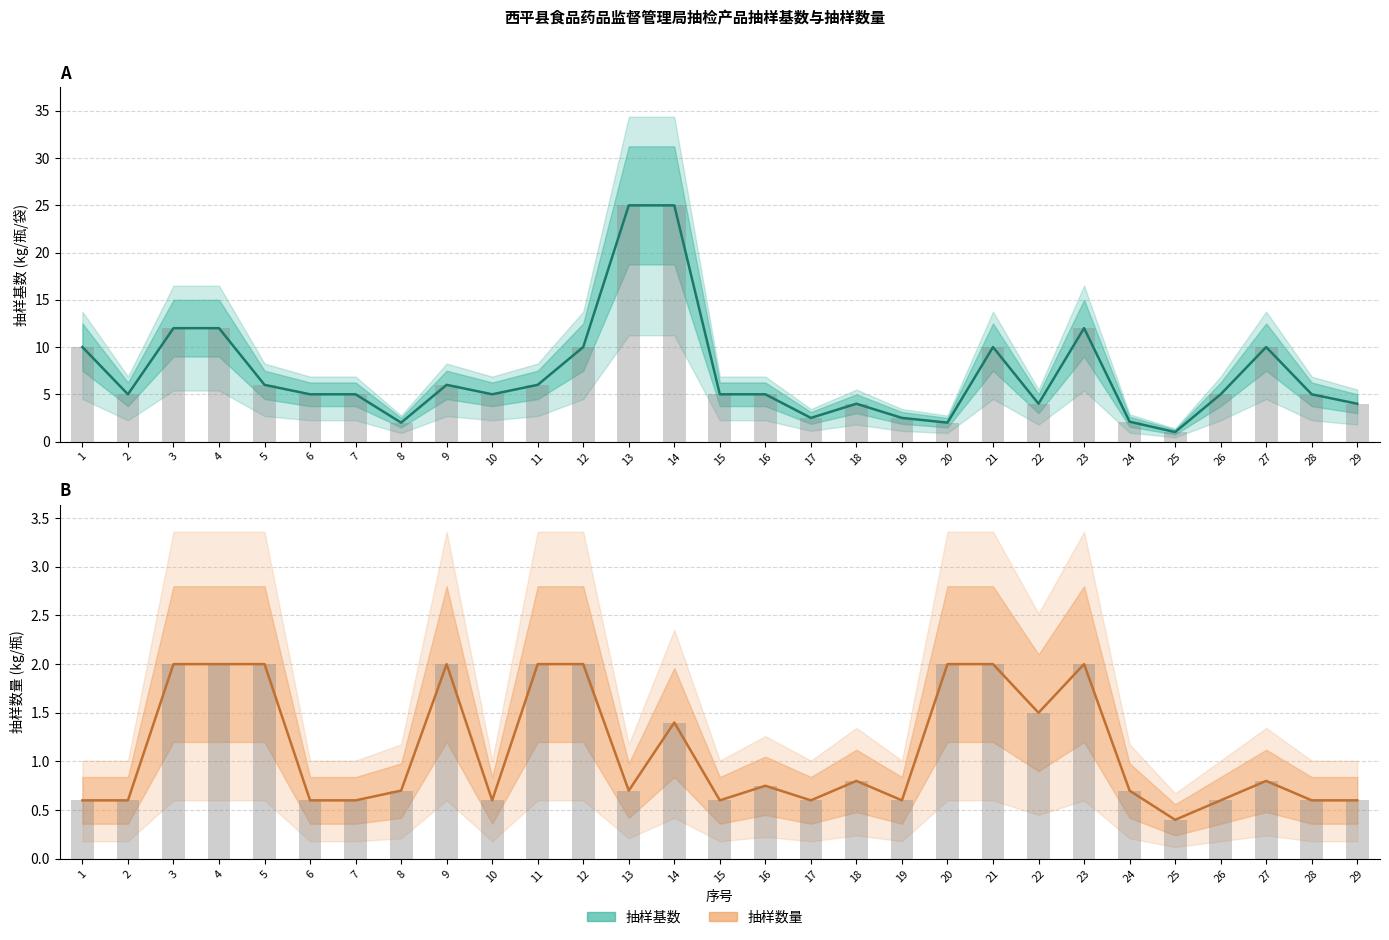

What is the smallest value displayed?

0.4